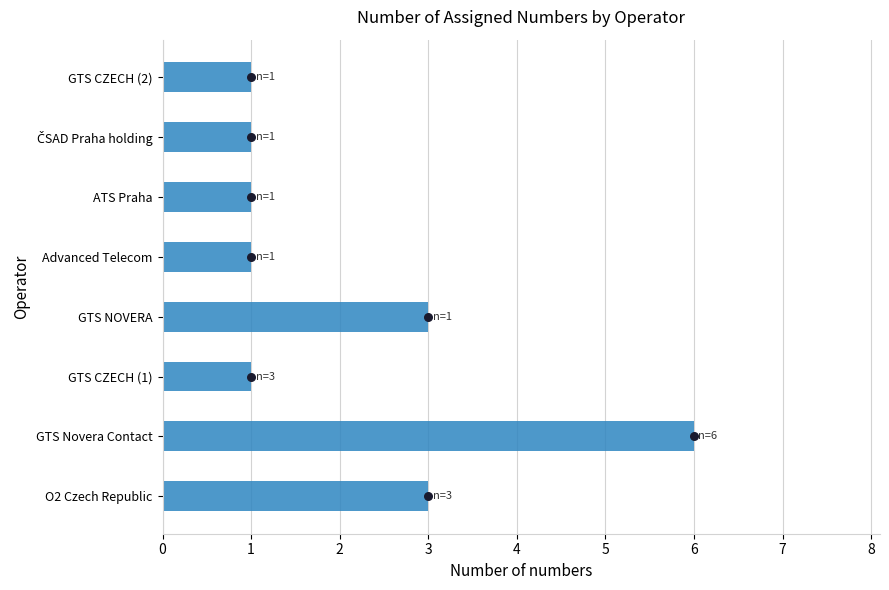

What is the ratio of the value at GTS NOVERA to the value at ATS Praha?

3.0